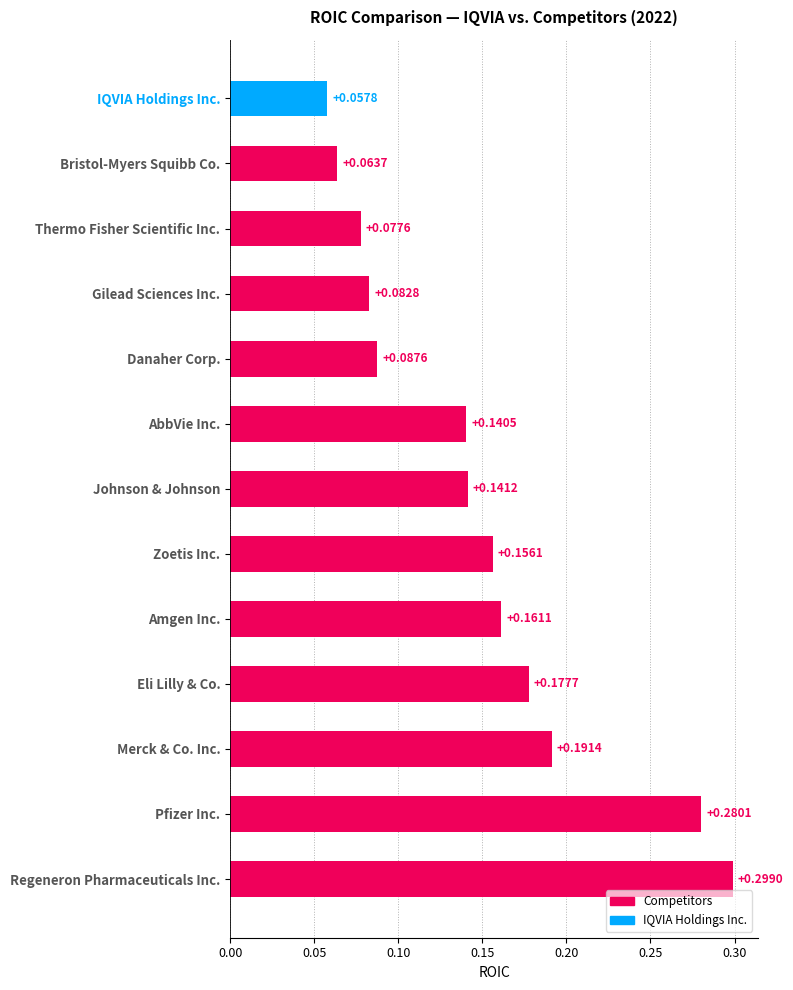

Are the bars horizontal?

Yes